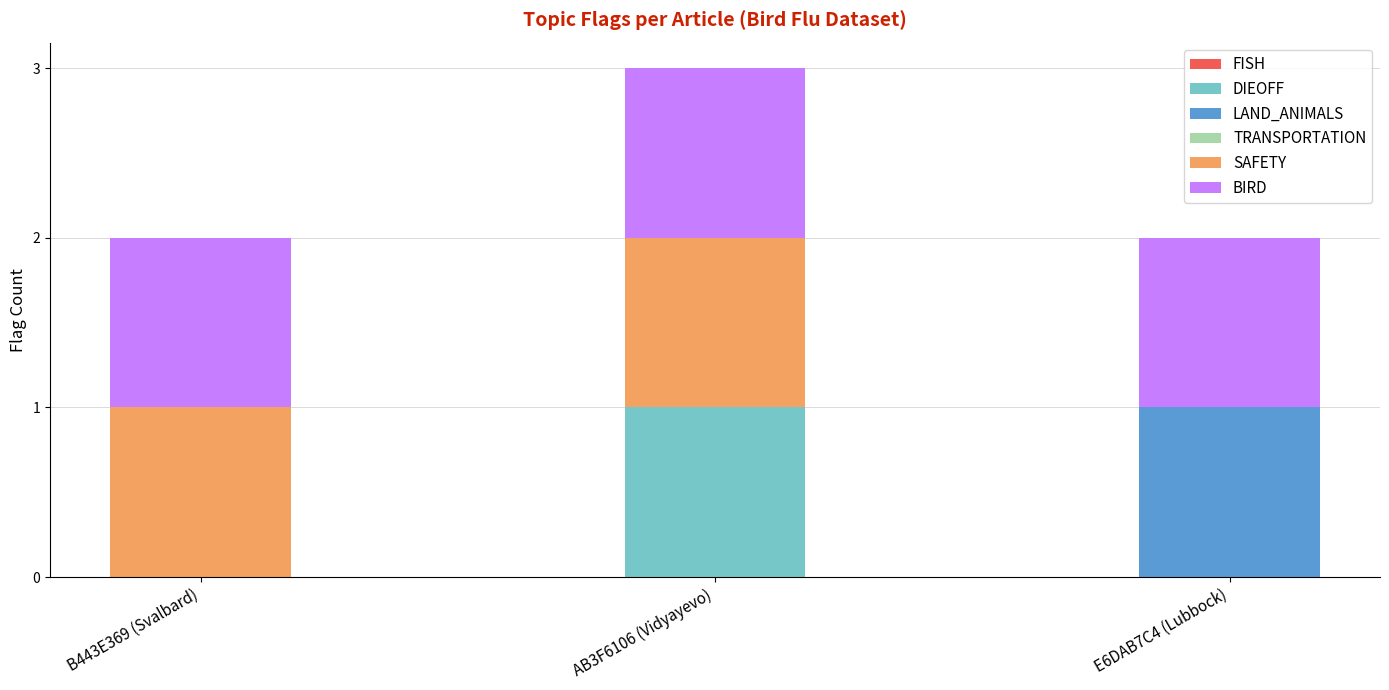

At which category is the sum across all series the highest?

AB3F6106 (Vidyayevo)